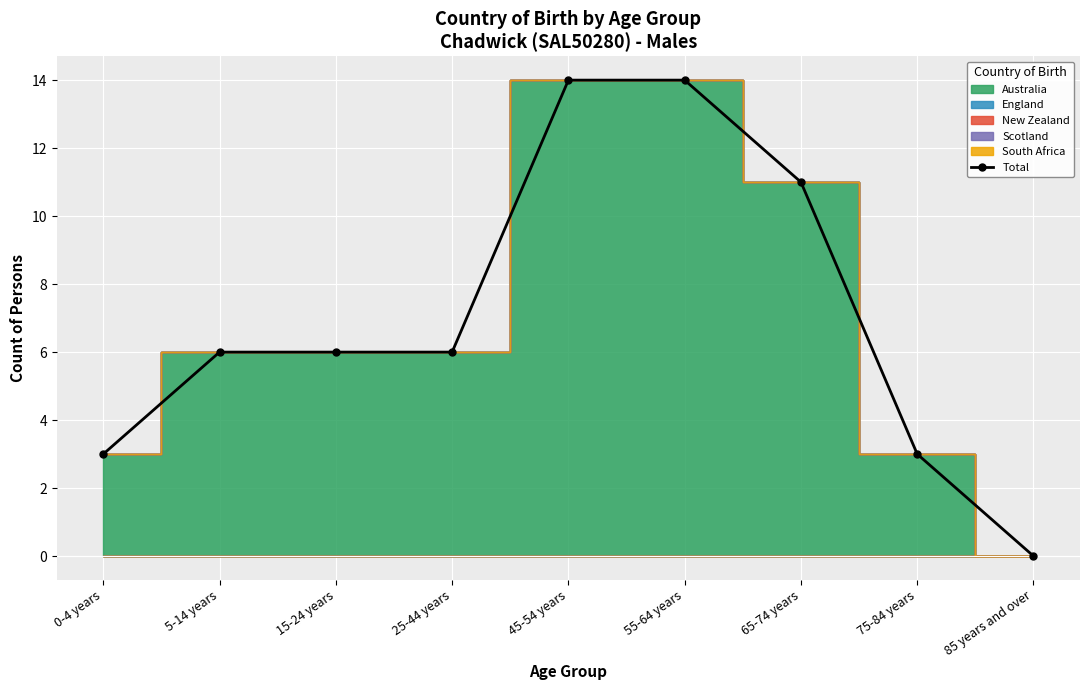

What position from the right is 5-14 years?

8